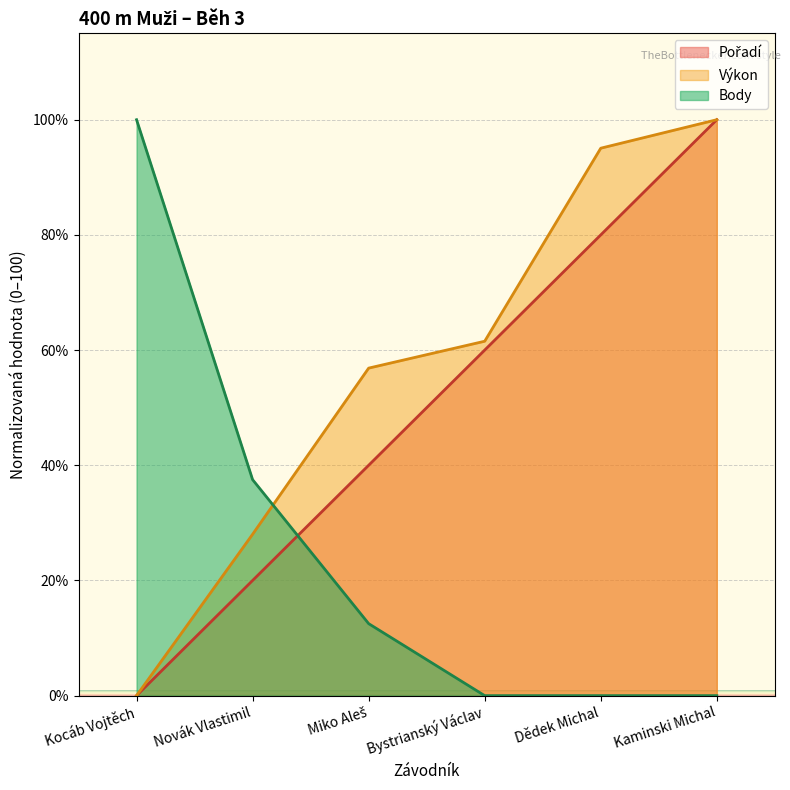

What are all the series names shown in the legend?

Pořadí, Výkon, Body